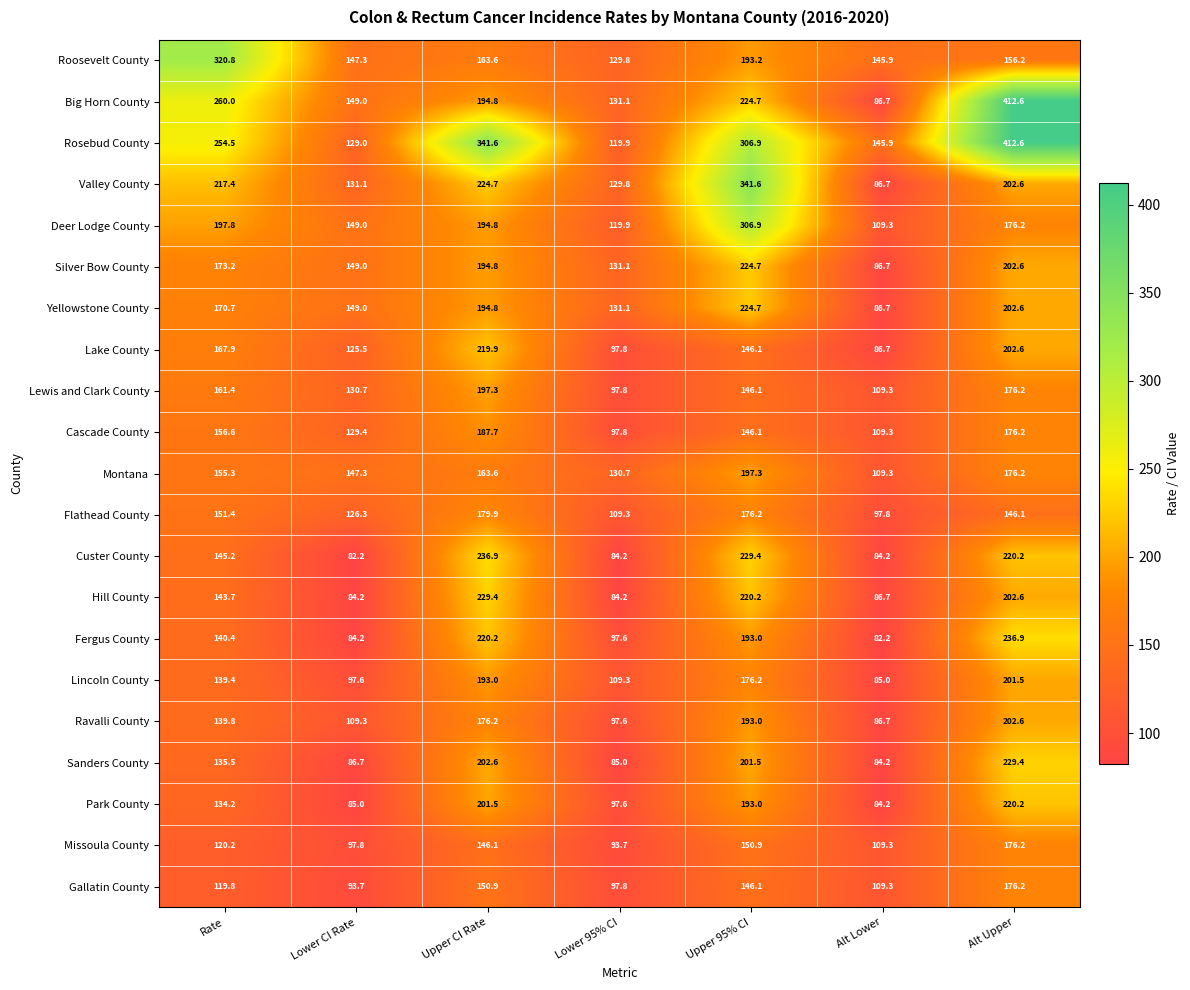

Rank the categories by Yellowstone County value from lowest to highest.

Alt Lower, Lower 95% CI, Lower CI Rate, Rate, Upper CI Rate, Alt Upper, Upper 95% CI